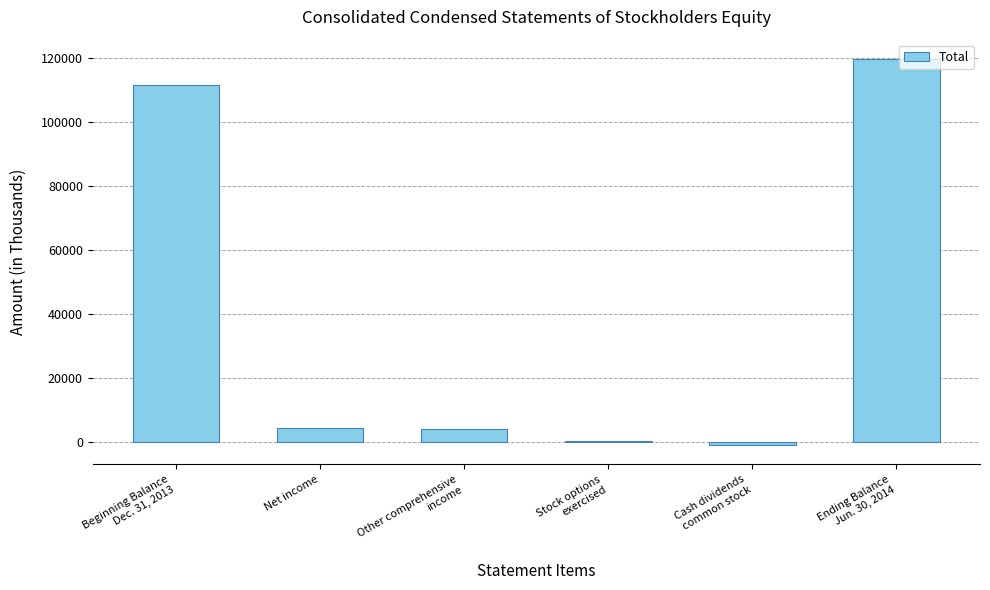

Between Stock options
exercised and Ending Balance
Jun. 30, 2014, which is larger?

Ending Balance
Jun. 30, 2014